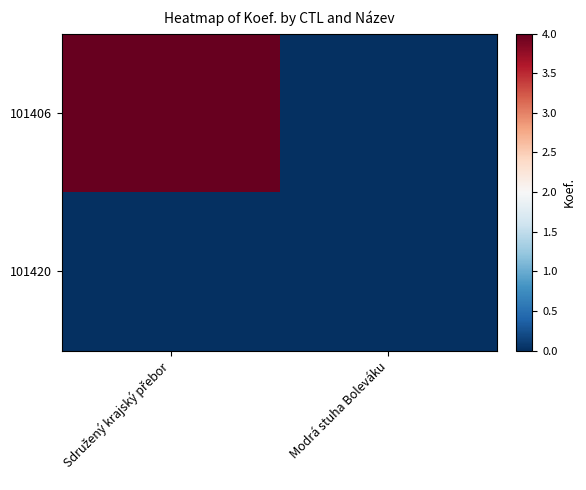

Between Sdružený krajský přebor and Modrá stuha Boleváku, which is larger?

Sdružený krajský přebor